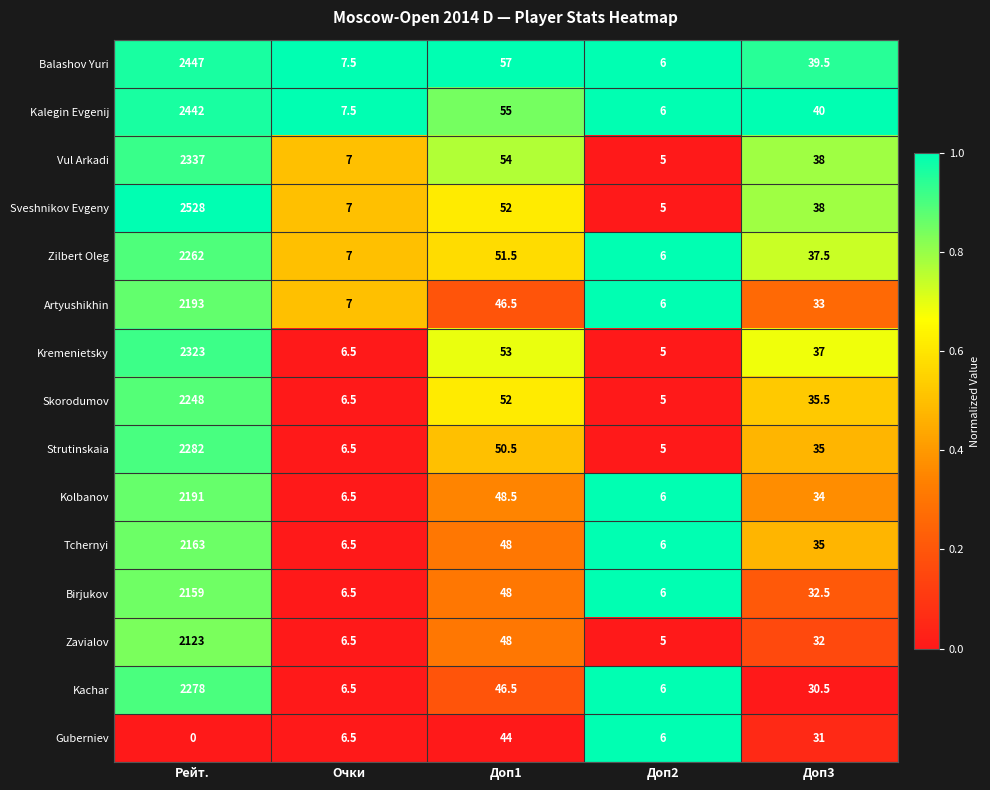

What is the difference between the maximum and minimum values in the Artyushikhin series?

2187.0